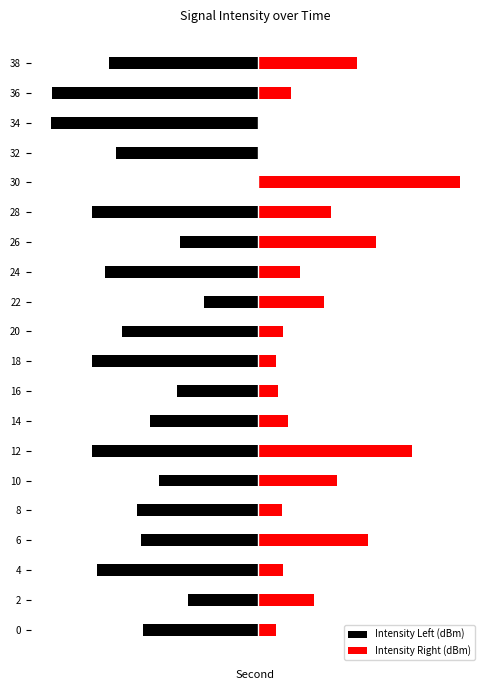

What are all the series names shown in the legend?

Intensity Left (dBm), Intensity Right (dBm)